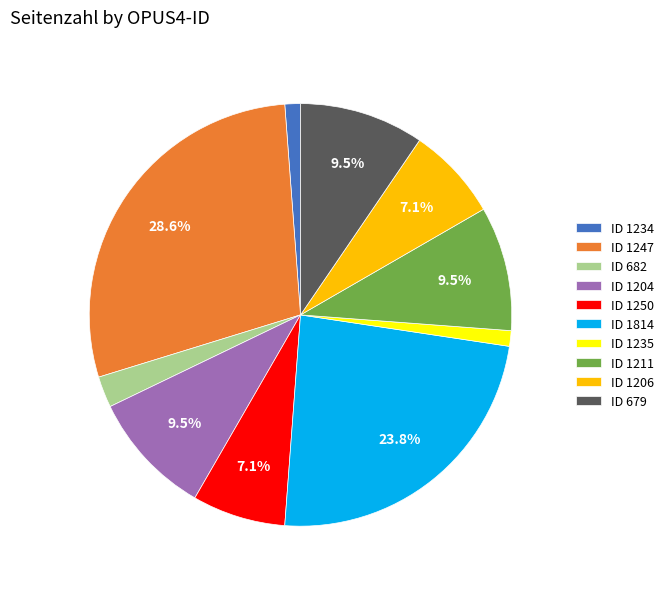

Is there any slice that represents more than half of the pie?

No